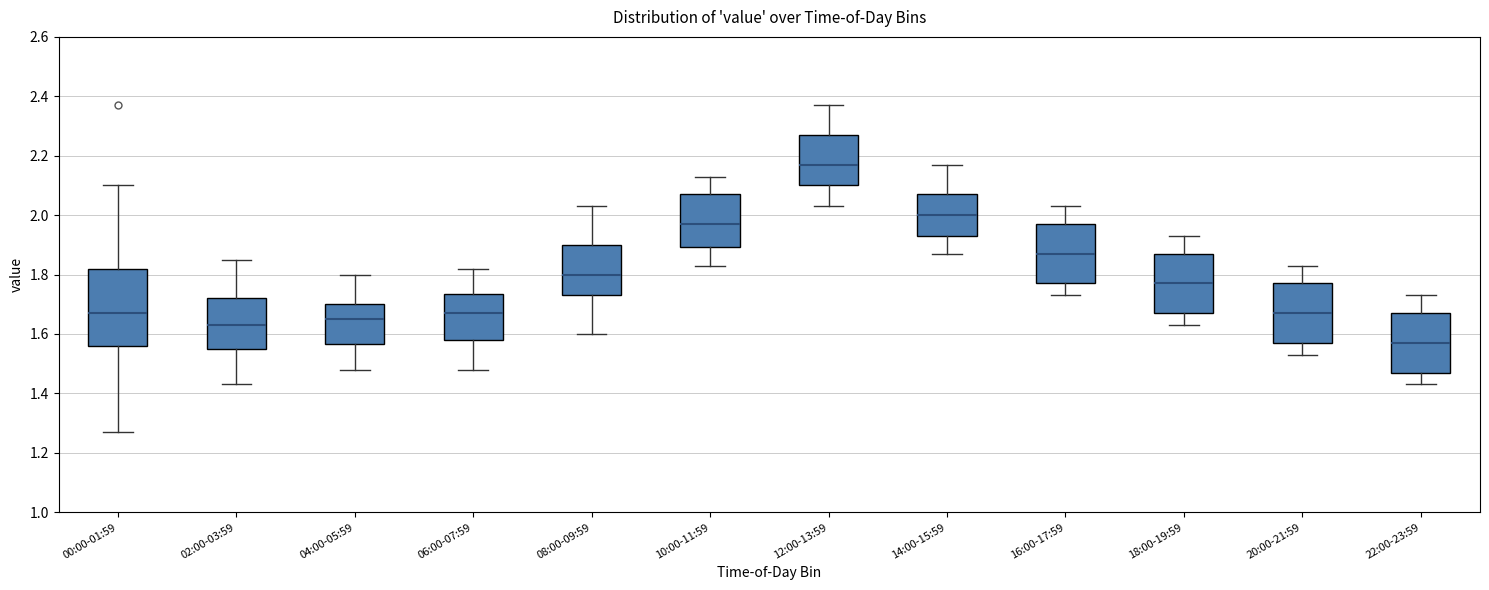

Which box has the lowest median line?

22:00-23:59